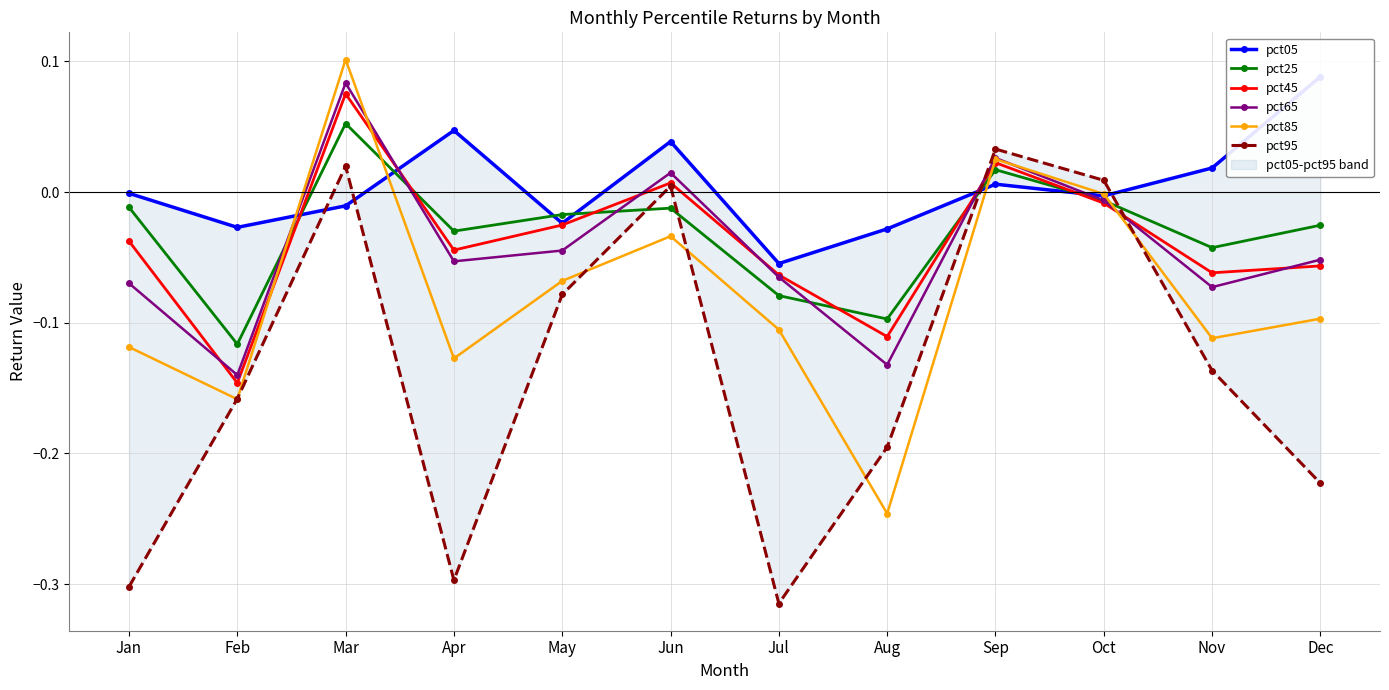

What is the minimum value shown in the chart?

-0.3